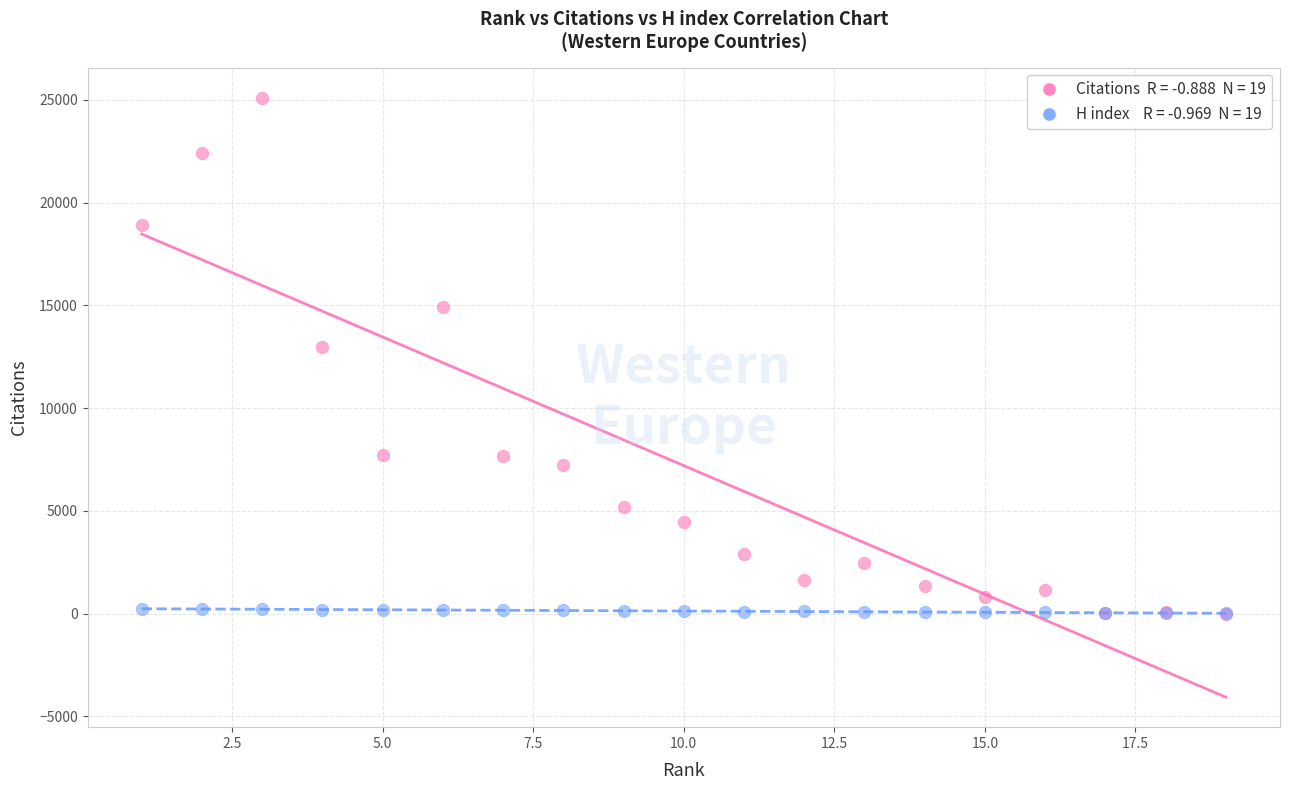

Across all series, what Y value is closest to 12556?

12958